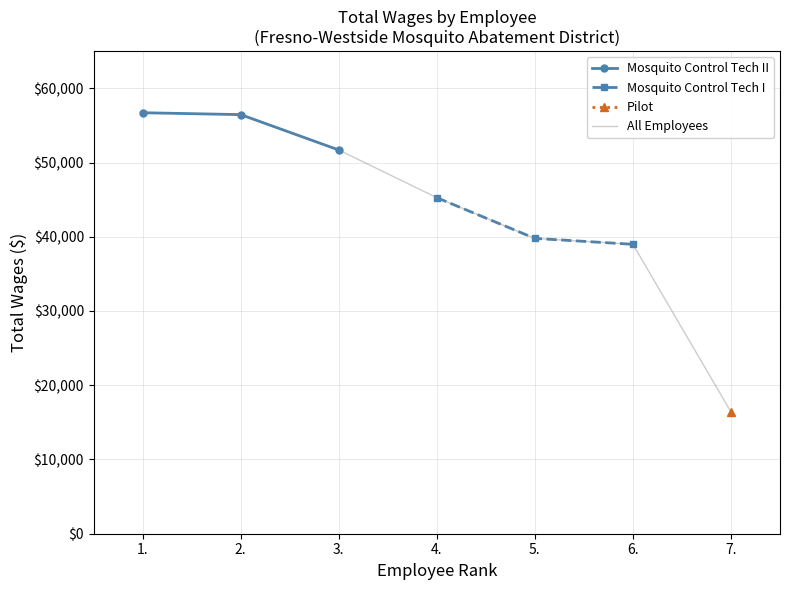

What is the value of the Mosquito Control Tech II point at the 3rd from the left?

51691